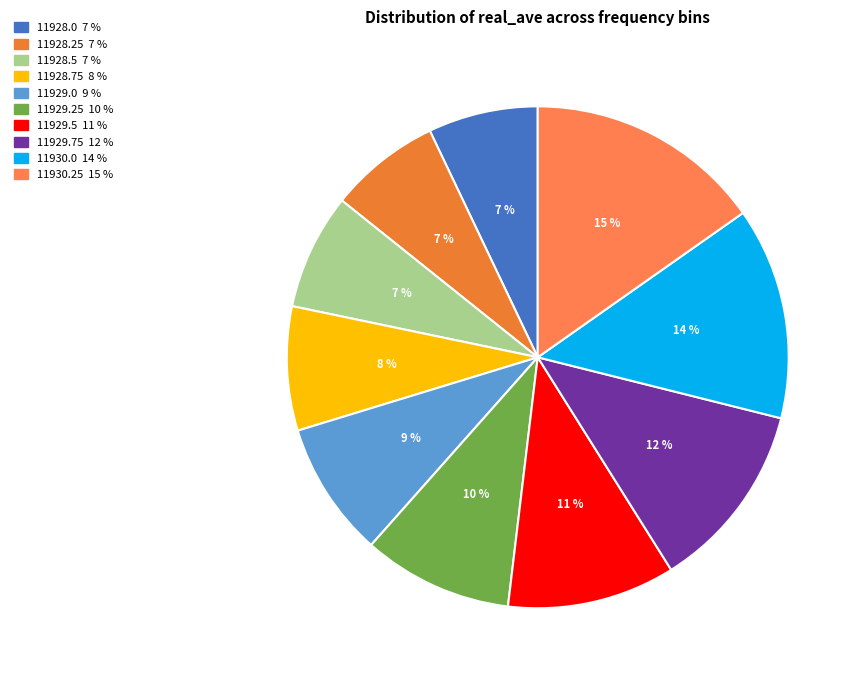

How many slices are in this pie chart?

10